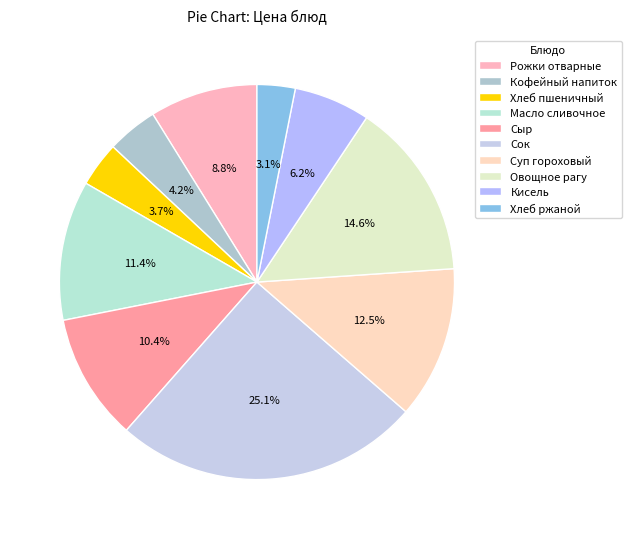

Is there any slice that represents more than half of the pie?

No